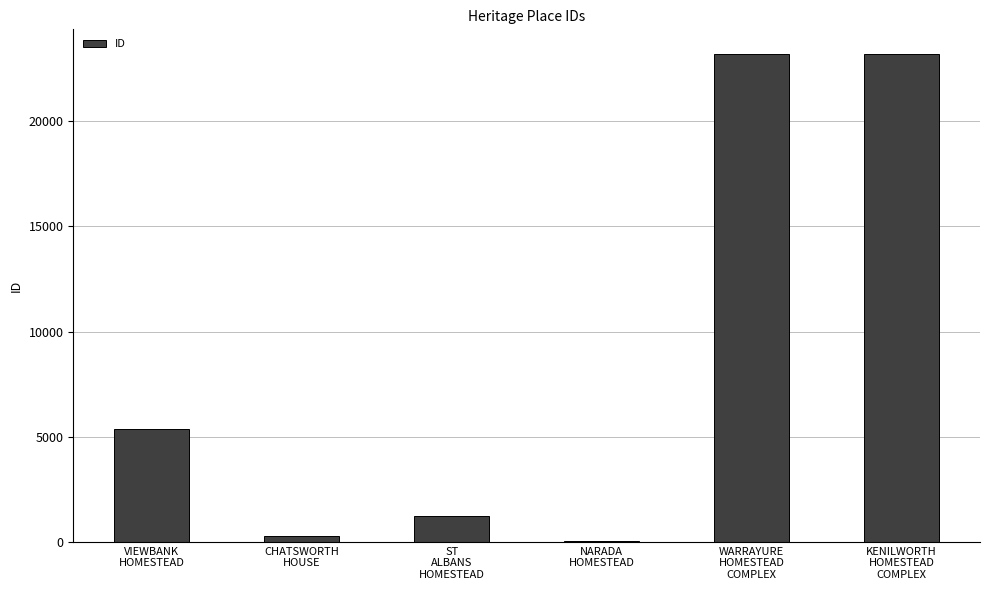

What is the change in value from VIEWBANK
HOMESTEAD to ST
ALBANS
HOMESTEAD?

-4161